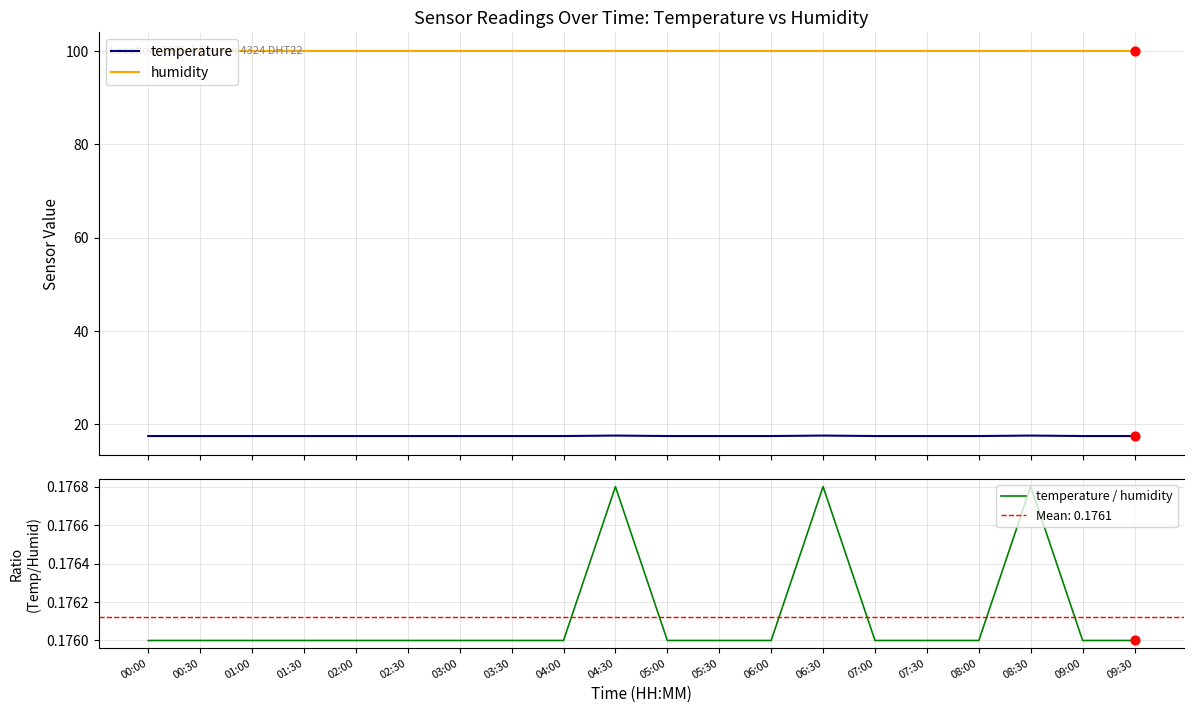

Is the value of temperature / humidity at 04:30 greater than the value of humidity at 07:30?

No